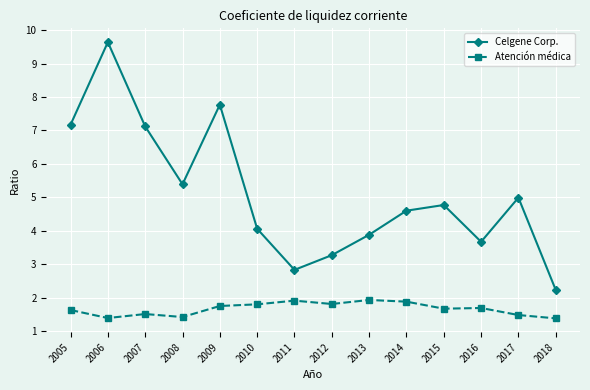

True or false: Atención médica and Celgene Corp. cross at least once.

False